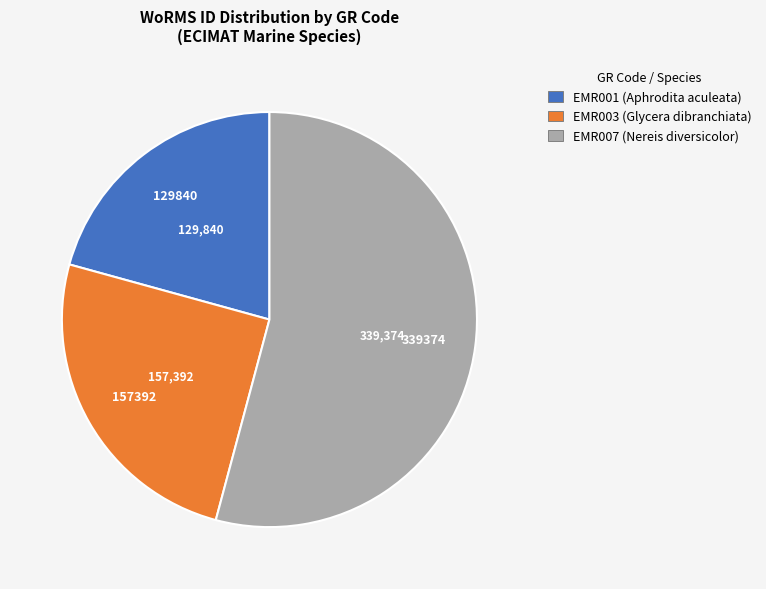

Which category has the biggest portion of the pie?

EMR007 (Nereis diversicolor)